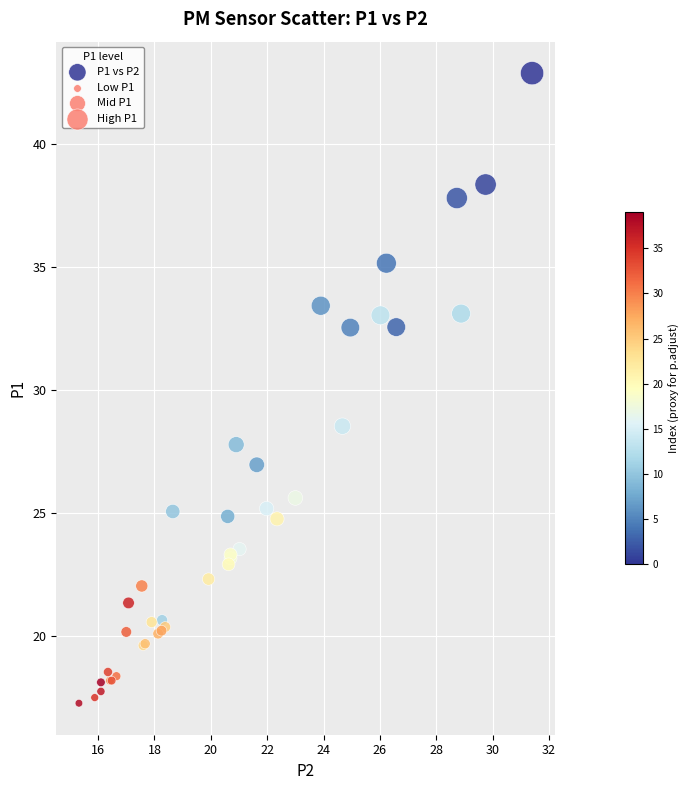

What Y value in the scatter plot is closest to 30?

28.5